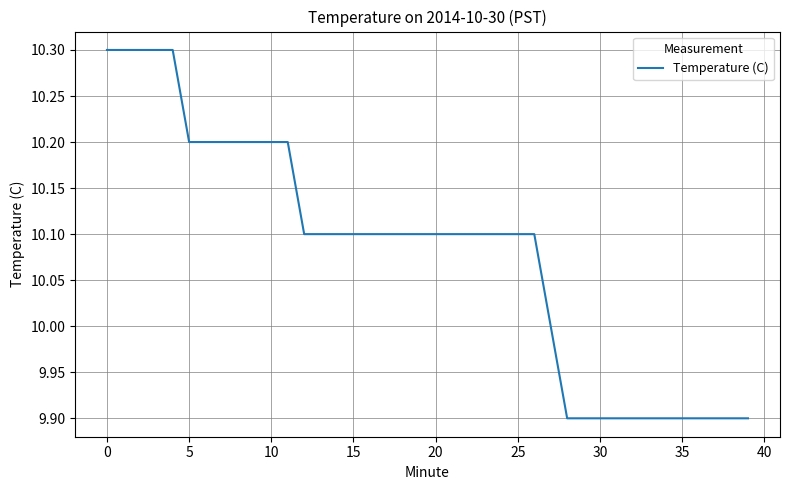

What is the difference between the maximum and minimum values?

0.4